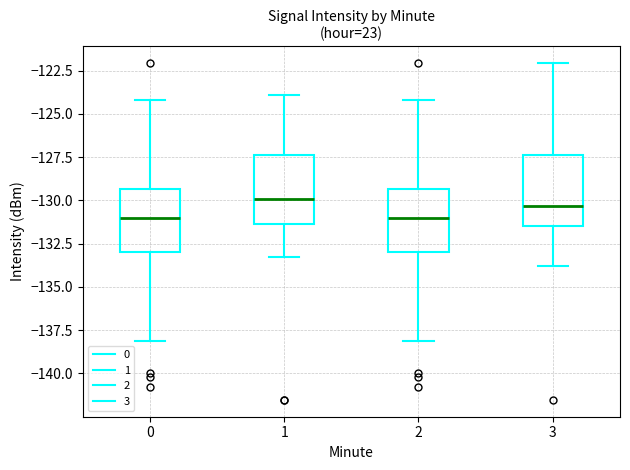

Where is the lower edge of the box at x = 3 on the y-axis? The values are not printed on the chart, so give them approximately, as read against the axis.

-131.5